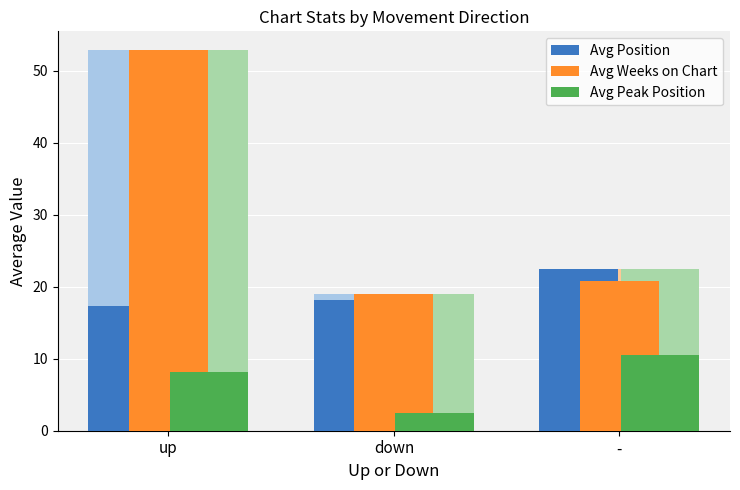

List the series in order of their overall mean, highest first.

Avg Weeks on Chart, Avg Position, Avg Peak Position